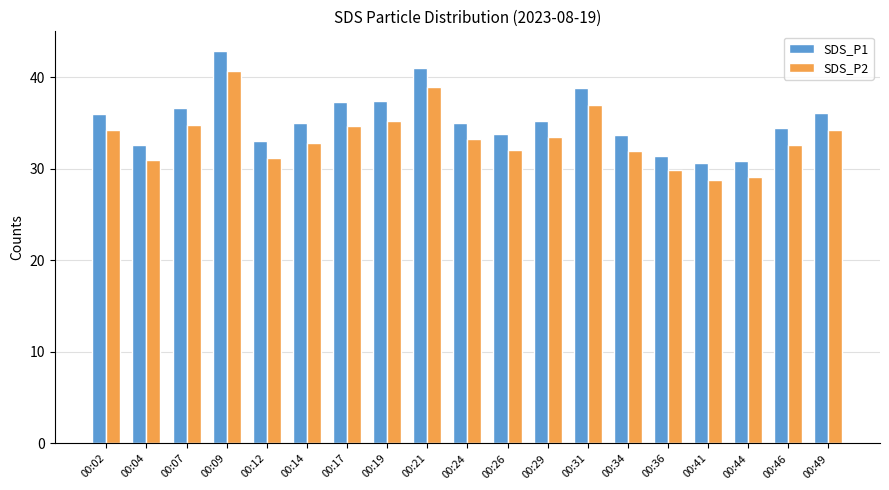

How many bars are there in total?

38